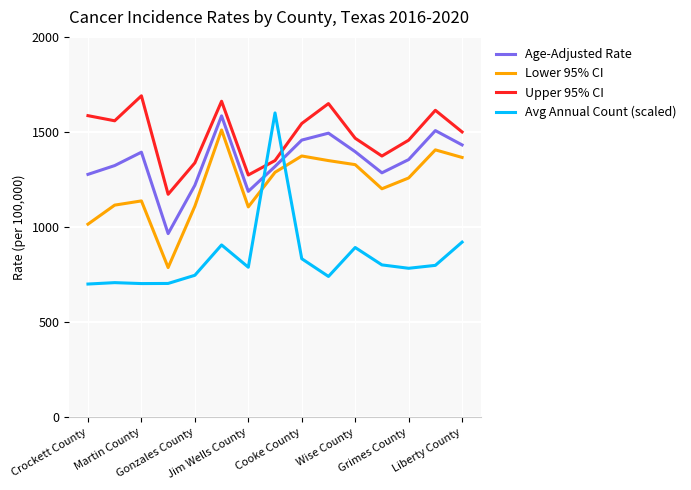

What is the difference between the maximum and minimum values in the Avg Annual Count (scaled) series?

900.0